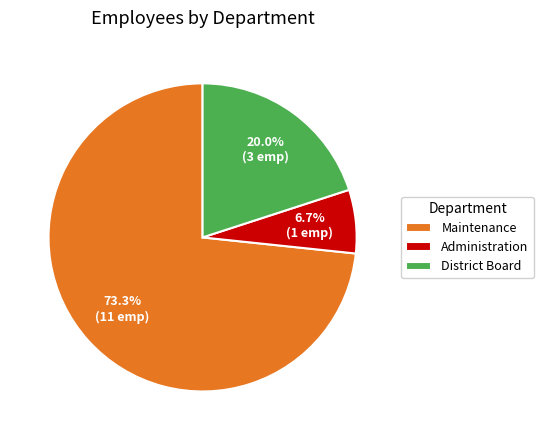

Which slice is the smallest?

Administration